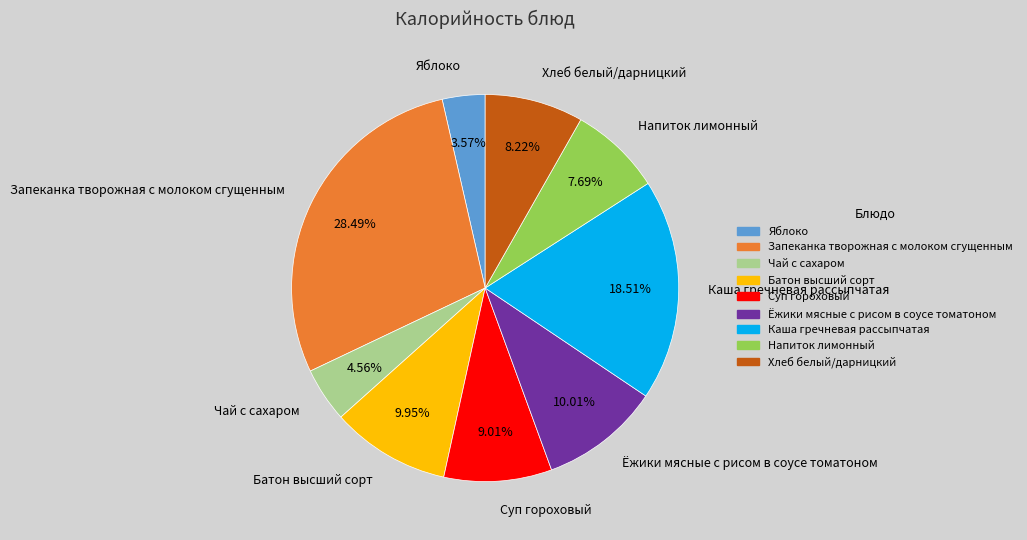

To the nearest percent, what portion does Напиток лимонный represent?

8%